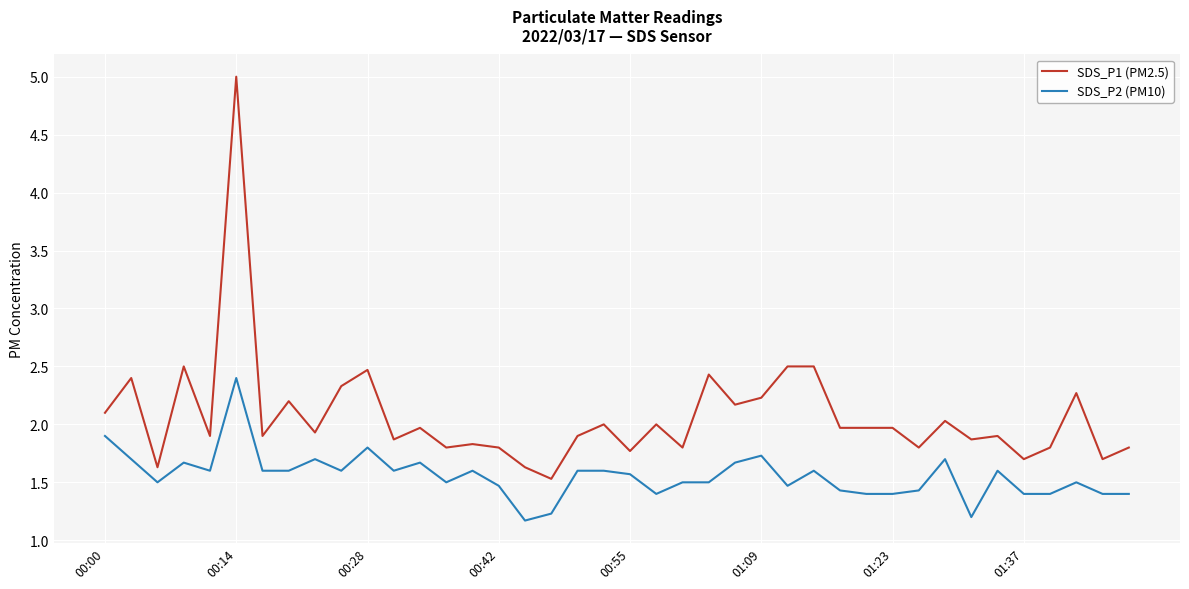

What is the smallest value displayed?

1.2